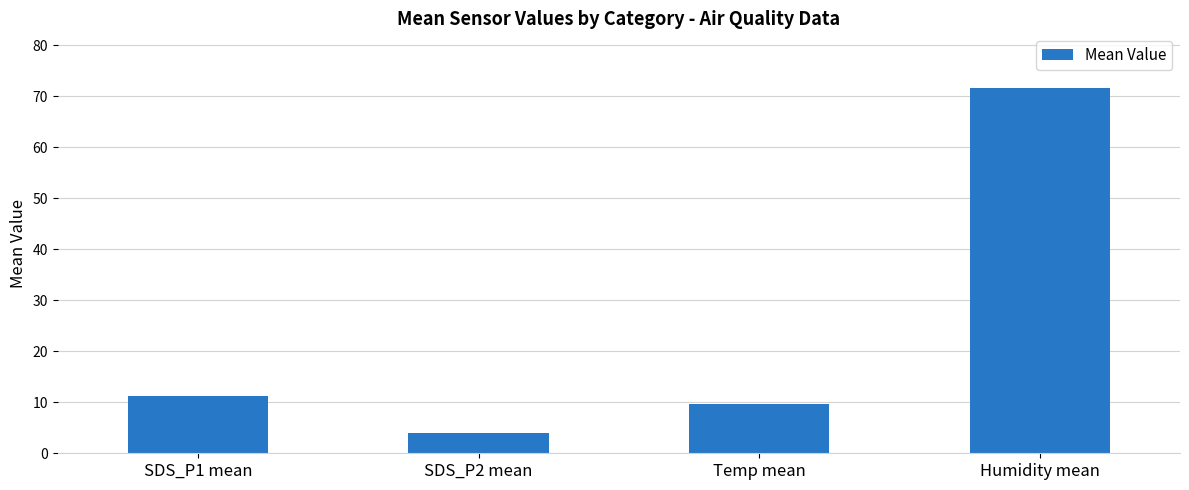

What value does the data have at Humidity mean?

71.6